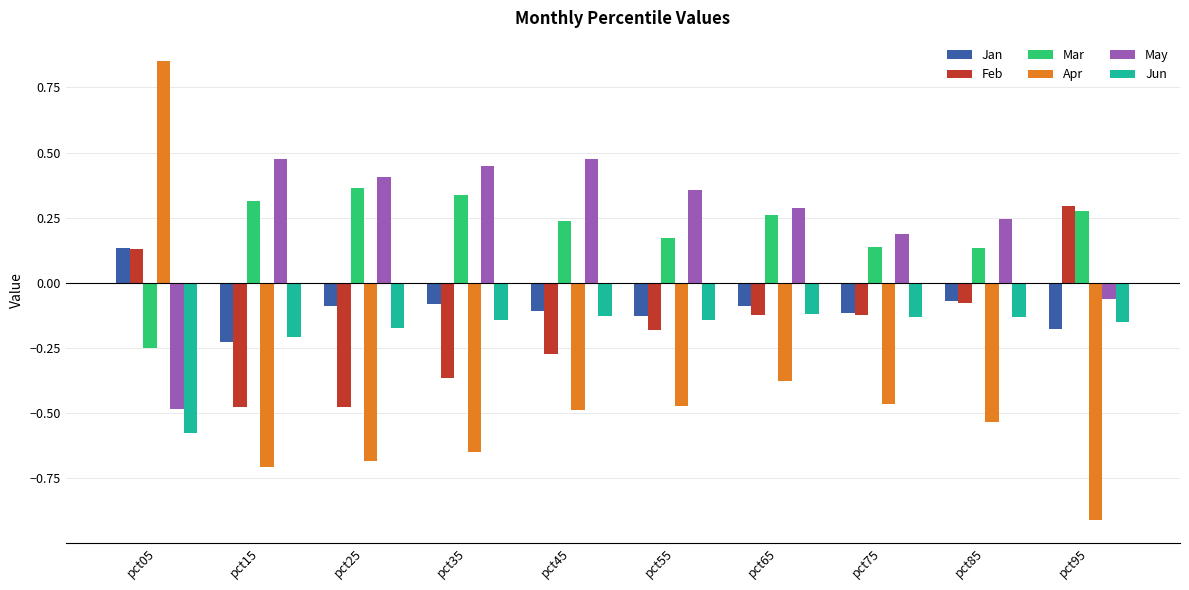

Which series has the largest total across all categories?

May